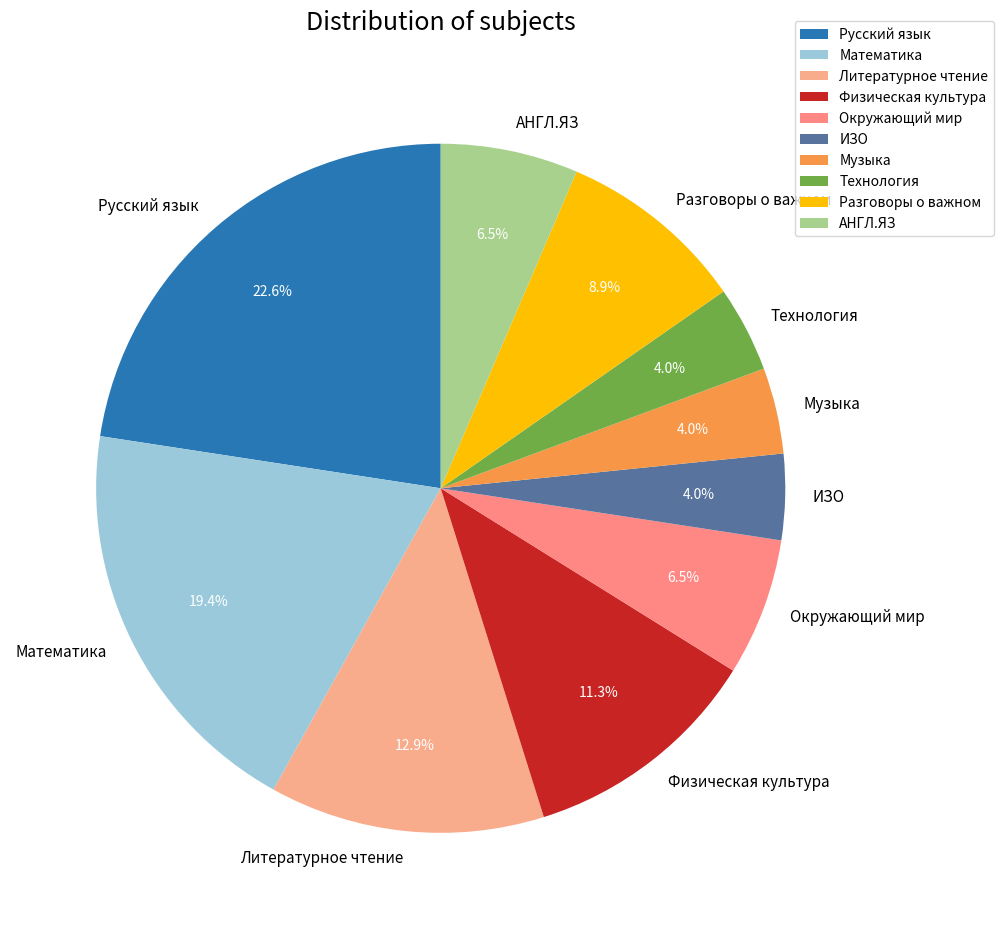

How much of the chart is everything except Математика?

80.6%